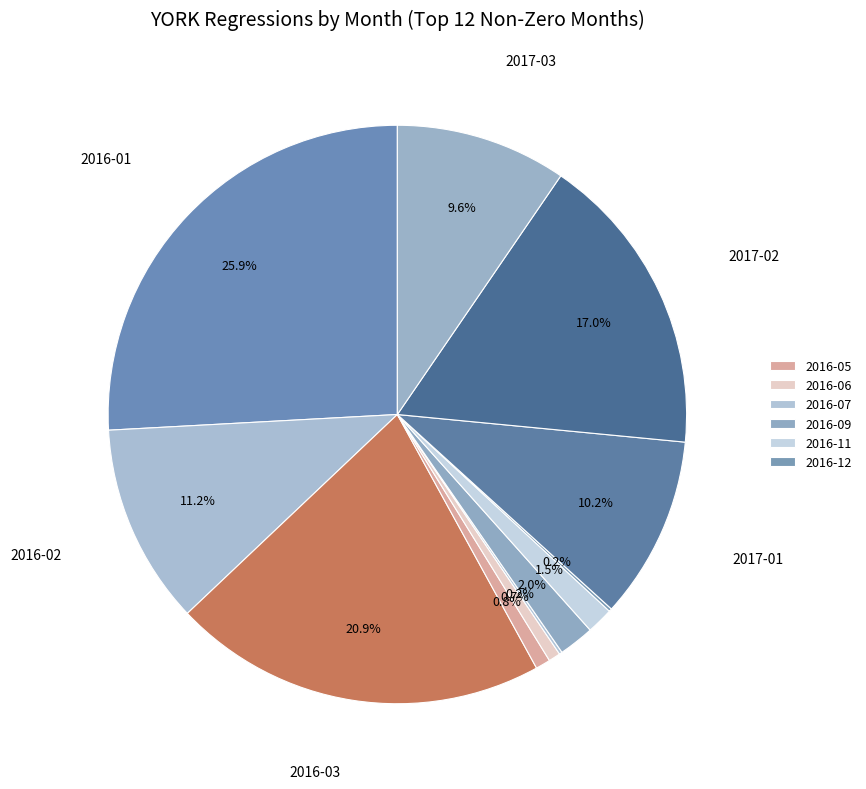

Rank the categories by value from highest to lowest.

2016-01, 2016-03, 2017-02, 2016-02, 2017-01, 2017-03, 2016-09, 2016-11, 2016-05, 2016-06, 2016-07, 2016-12